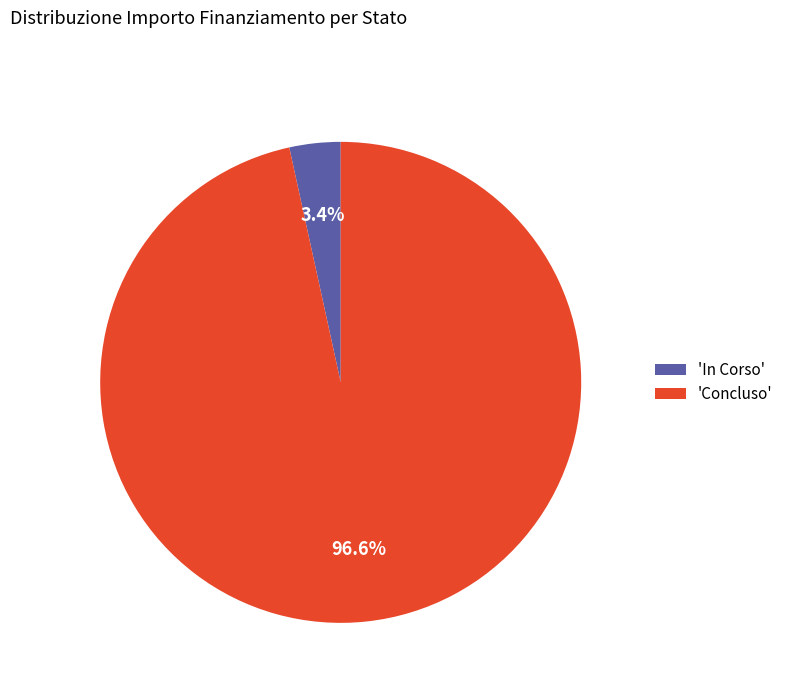

Rank the categories by value from lowest to highest.

'In Corso', 'Concluso'